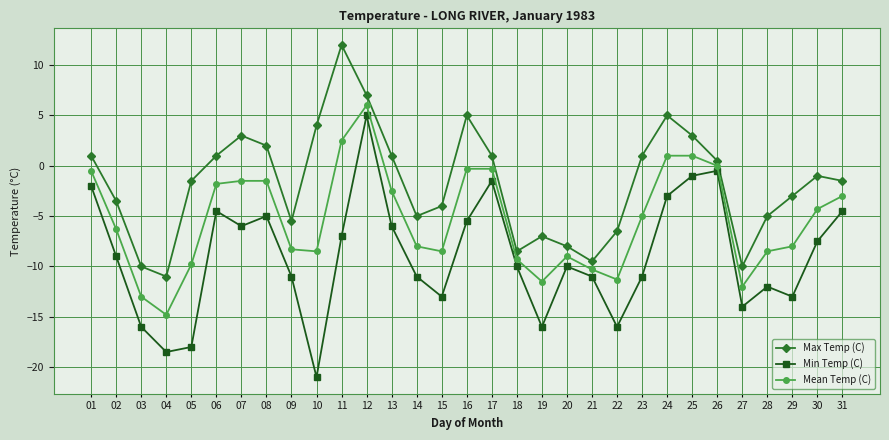

List the series in order of their overall mean, highest first.

Max Temp (C), Mean Temp (C), Min Temp (C)